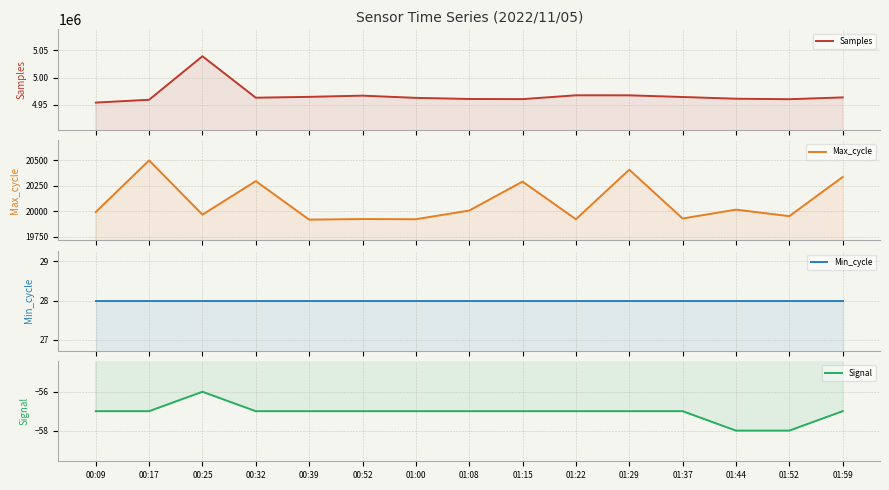

Is the value of Max_cycle at 01:29 greater than the value of Samples at 01:15?

No